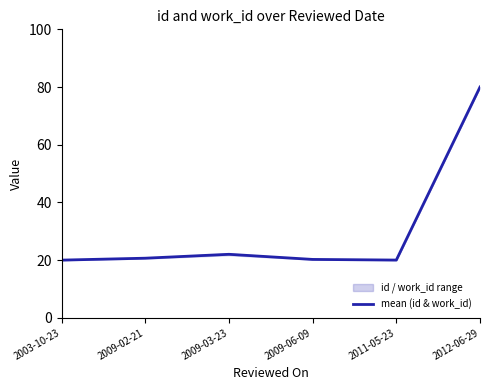

How many points are lower than both their immediate neighbors (excluding endpoints)?

1